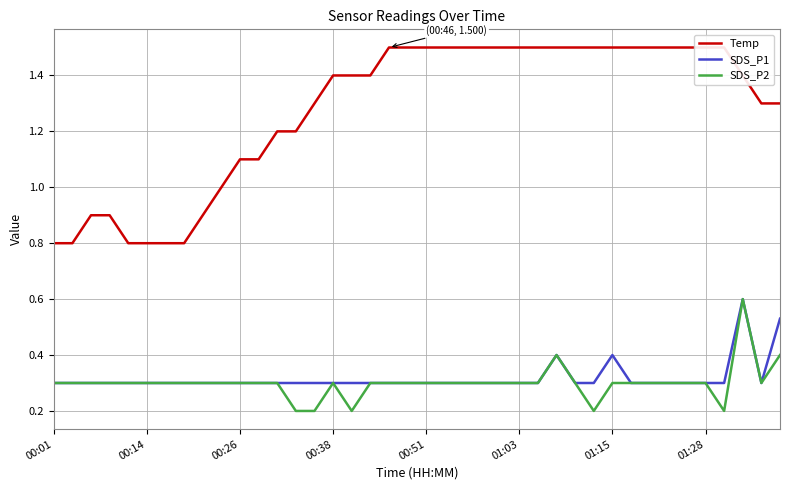

What is the maximum value for SDS_P2?

0.6